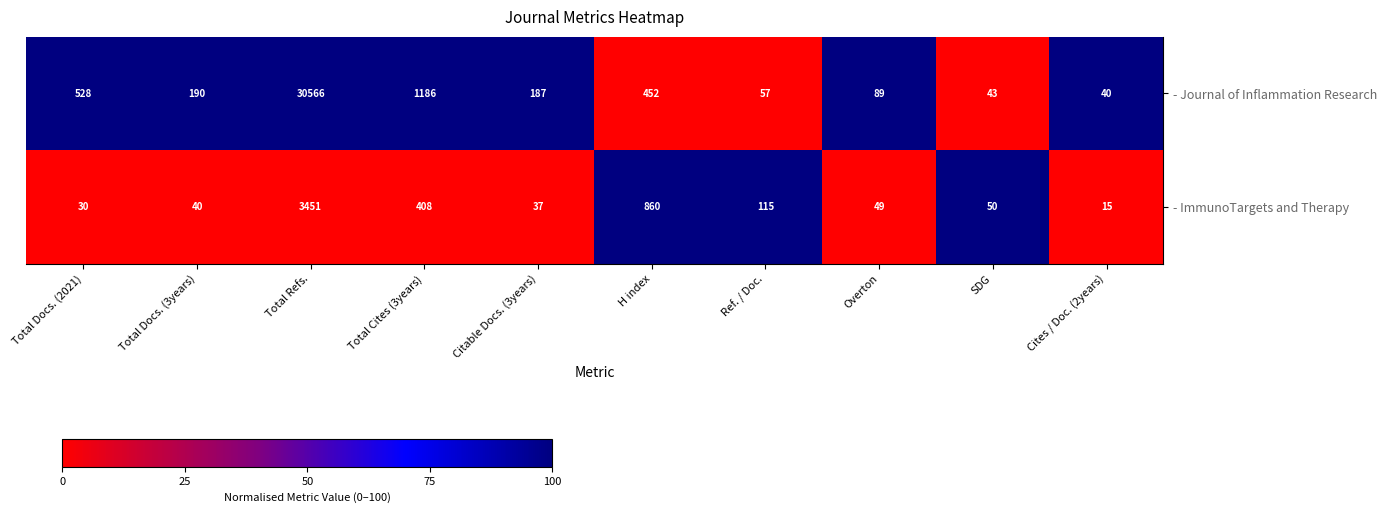

Reading left to right, transcribe all the data shown in this chart.

- Journal of Inflammation Research: Total Docs. (2021)=528	Total Docs. (3years)=190	Total Refs.=30566	Total Cites (3years)=1186	Citable Docs. (3years)=187	H index=452	Ref. / Doc.=57	Overton=89	SDG=43	Cites / Doc. (2years)=40
- ImmunoTargets and Therapy: Total Docs. (2021)=30	Total Docs. (3years)=40	Total Refs.=3451	Total Cites (3years)=408	Citable Docs. (3years)=37	H index=860	Ref. / Doc.=115	Overton=49	SDG=50	Cites / Doc. (2years)=15